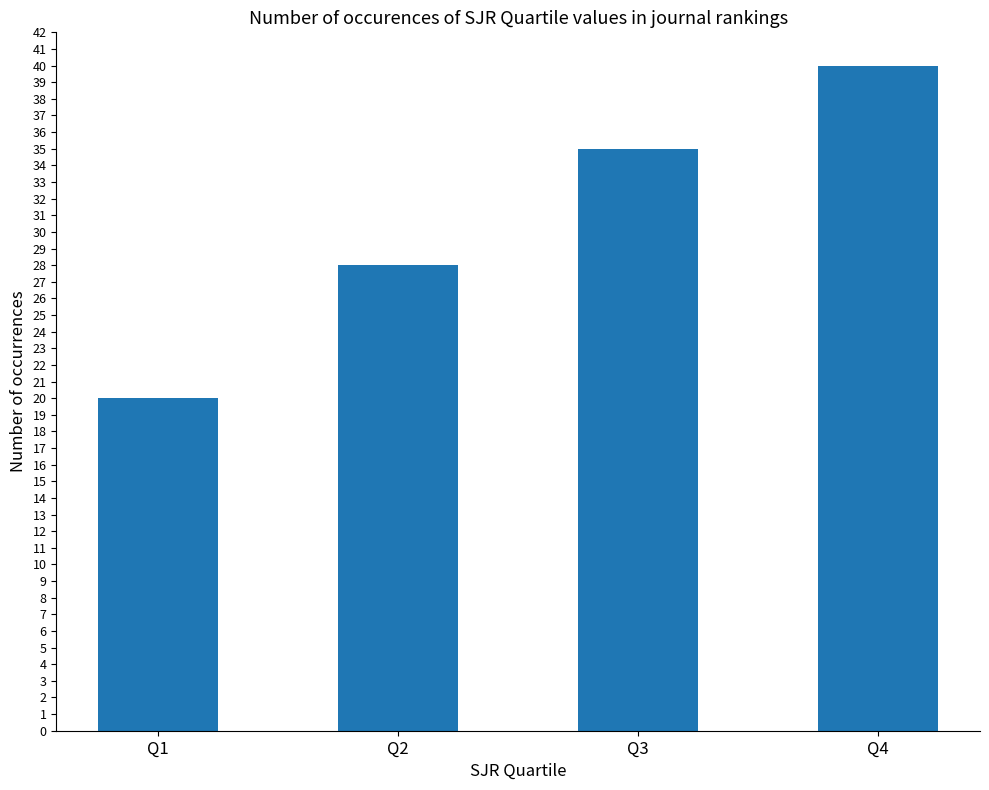

What is the change in value from Q3 to Q4?

+5